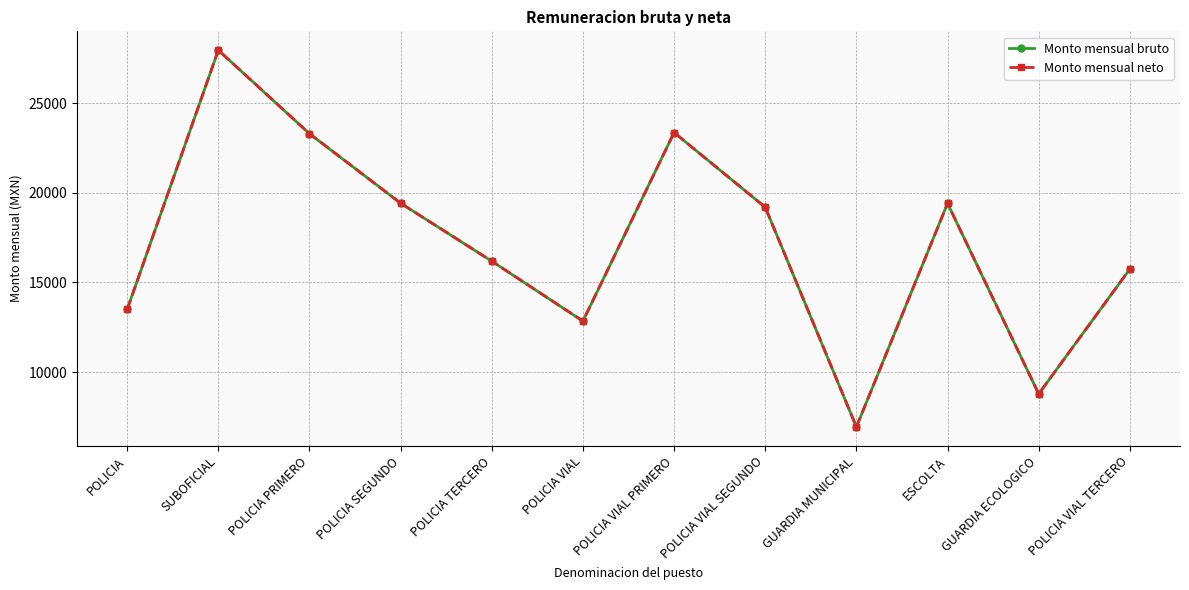

At which label does Monto mensual bruto first exceed 19203?

SUBOFICIAL